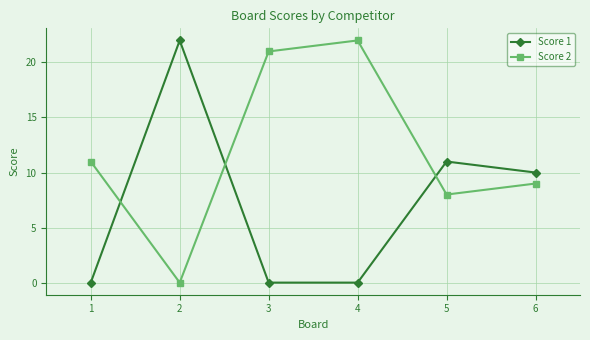

Rank the series by their average value, from lowest to highest.

Score 1, Score 2